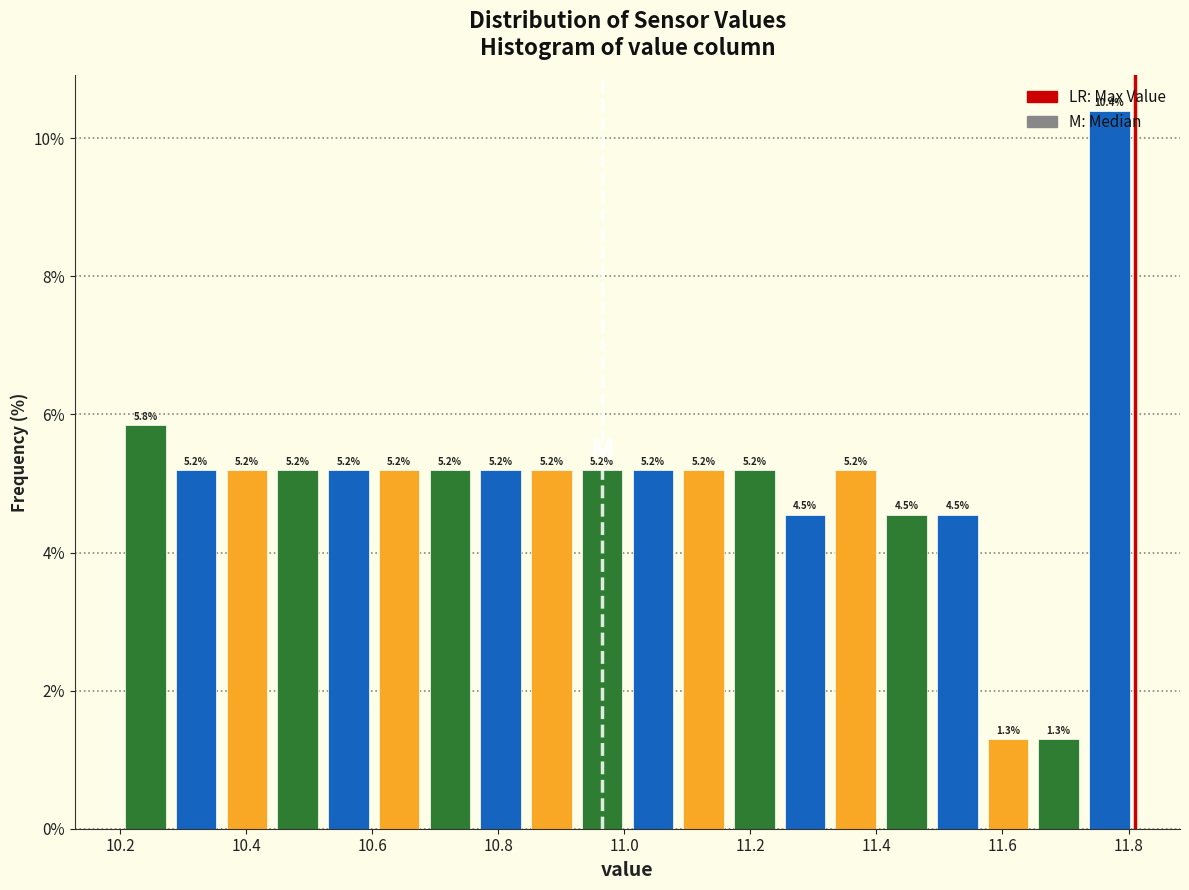

What is the height of the bar covering 11.72 to 11.82 on the x-axis? The bar edges are not printed on the chart, so give them approximately, as read against the axis.

10.4